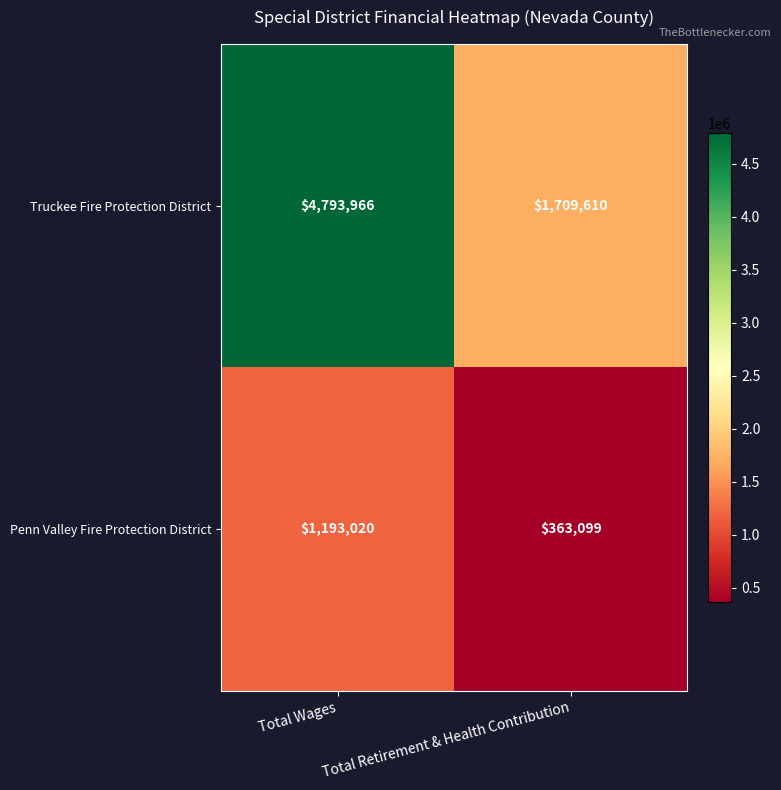

Which series changed the most between Total Wages and Total Retirement & Health Contribution?

Truckee Fire Protection District